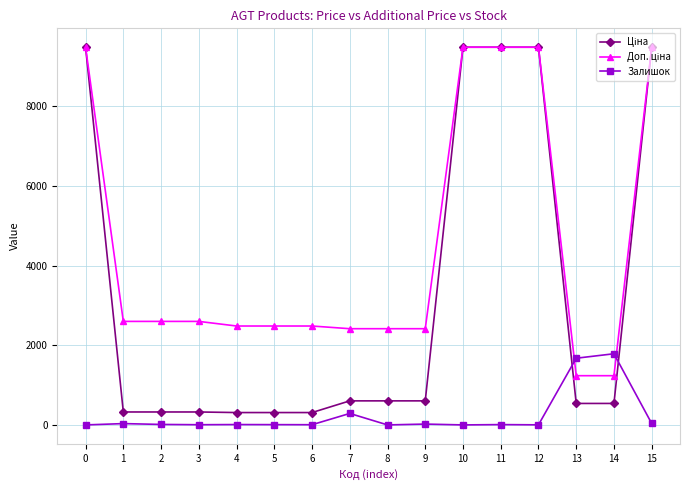

What is the total value across all series at 11?

18968.1